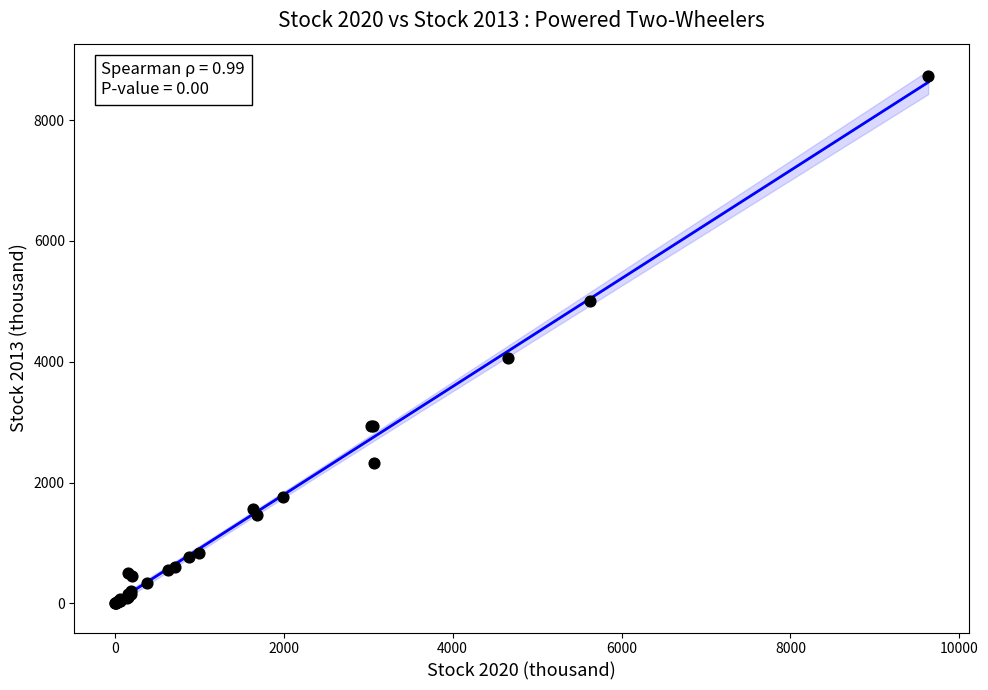

What Y value in the scatter plot is closest to 4370?

4054.9